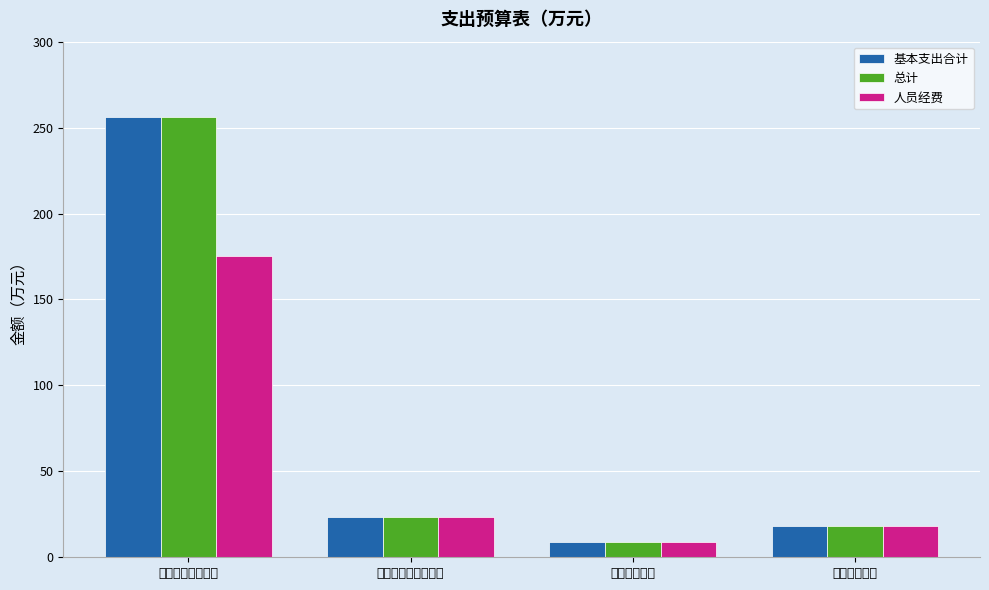

What position from the right is 住房保障支出?

1